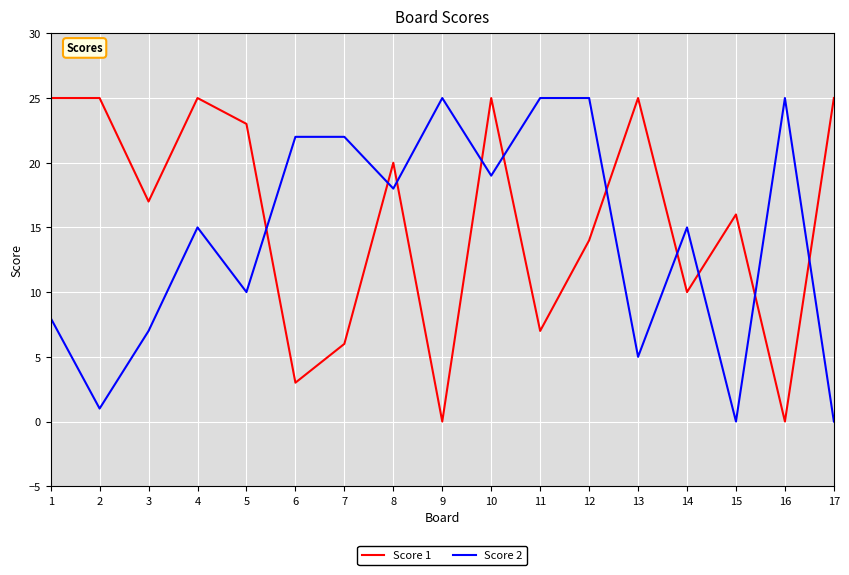

What is the spread (max minus min) of values at 6?

19